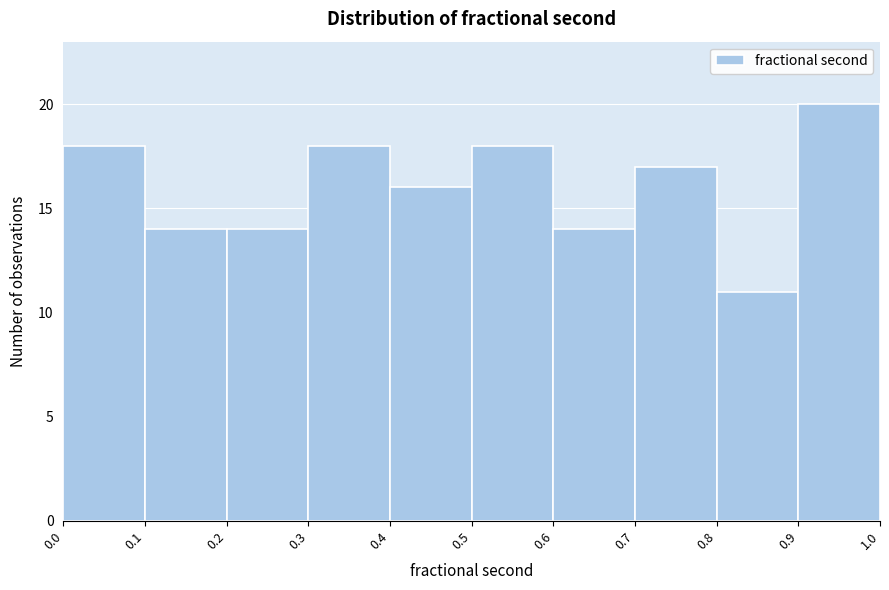

How tall is the bar that spans 0.5 to 0.6 on the x-axis? The values are not printed on the chart, so give them approximately, as read against the axis.

18